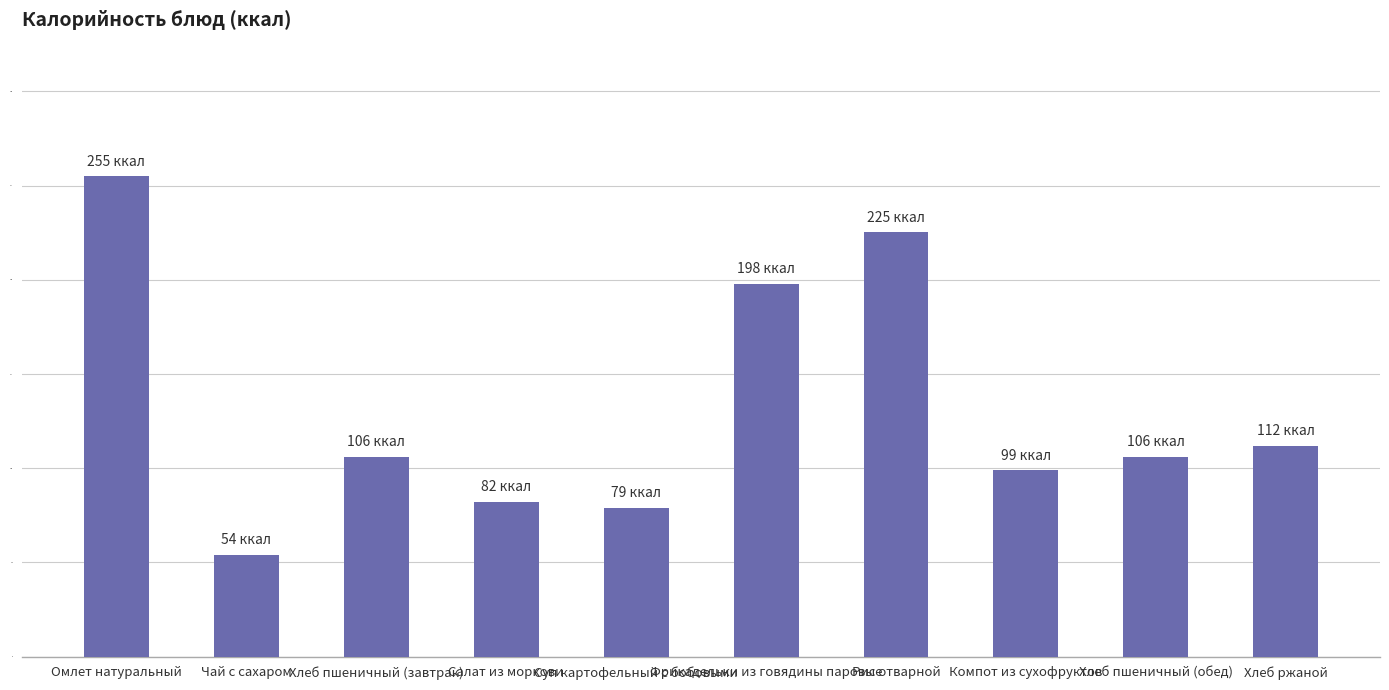

What value does the data have at Суп картофельный с бобовыми?

79.0